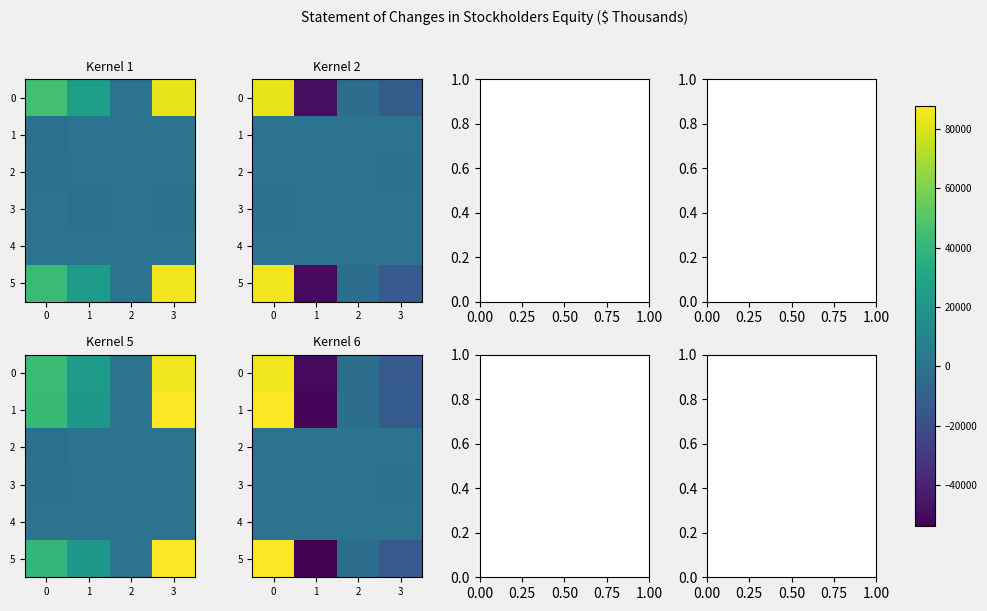

Which series has the widest spread of values?

5